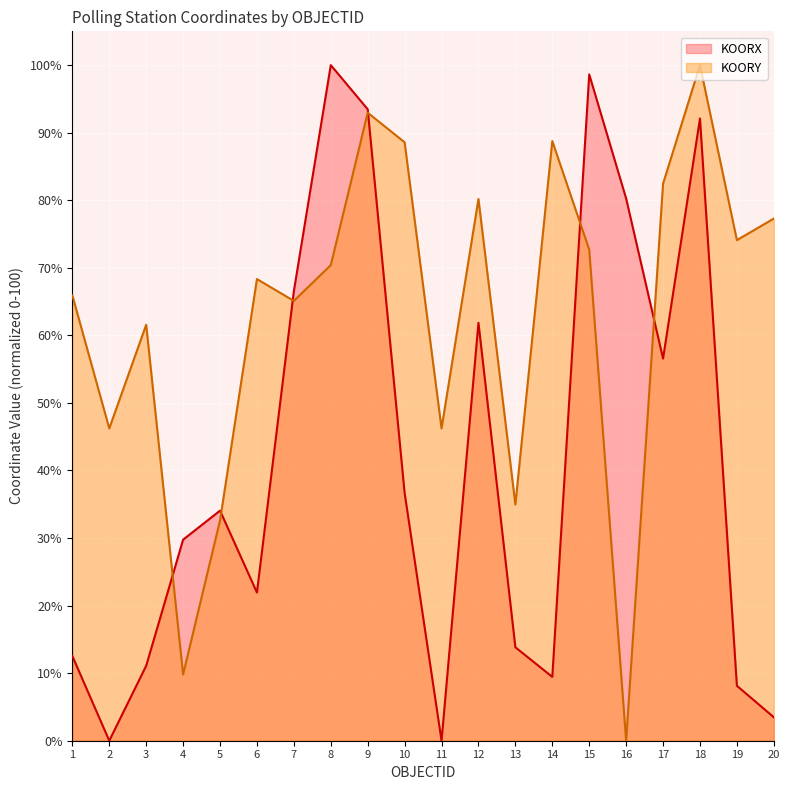

Where does the KOORX series first go above 34?

5